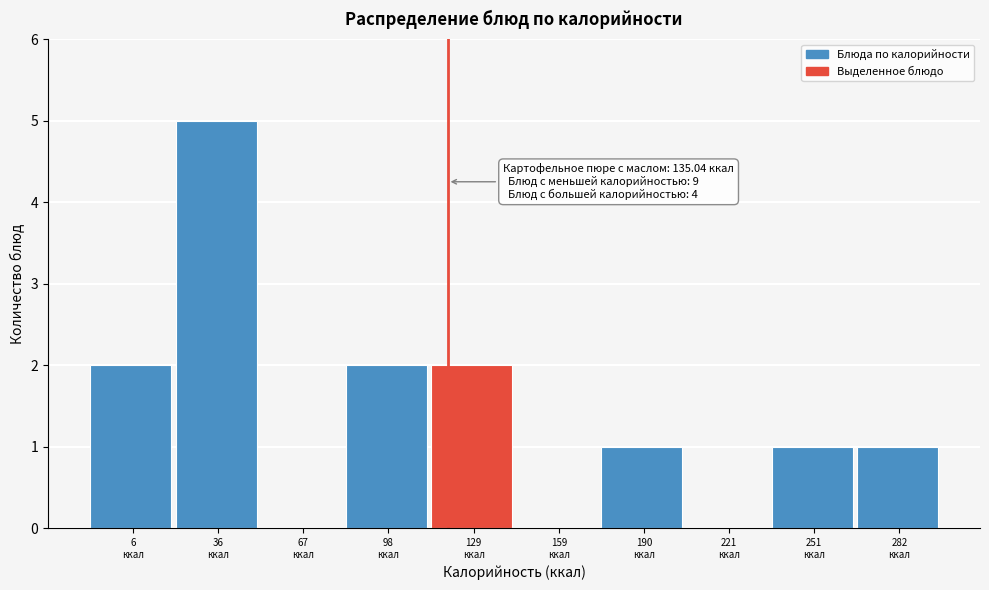

What is the sum of all values?

14